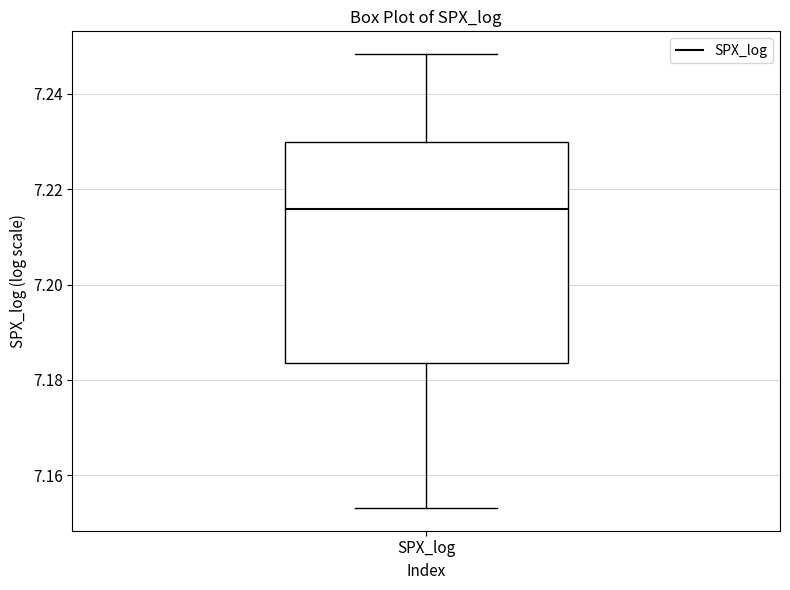

Read this box plot against the y-axis: the position of the median line, the range covered by the box, and the ends of both whiskers. The values are not printed on the chart, so give them approximately, as read against the axis.

median 7.216, box 7.184 to 7.230, whiskers 7.154 to 7.248